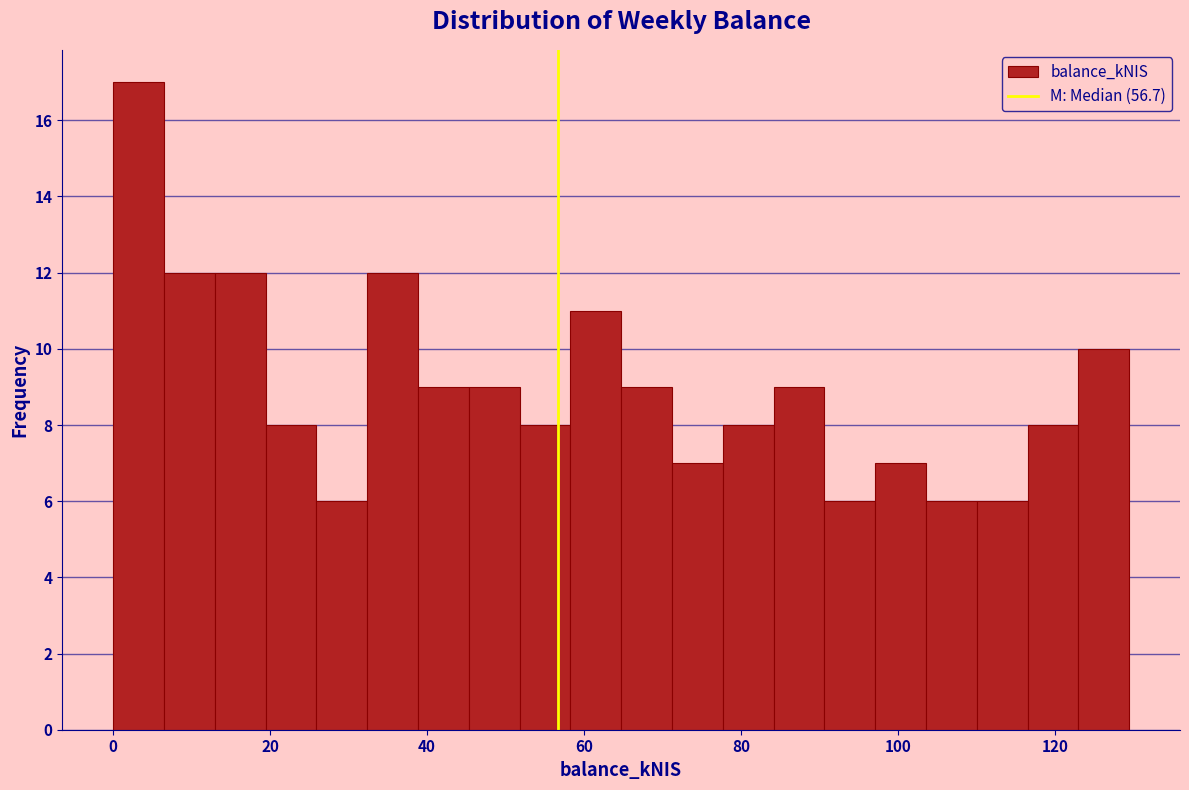

Read against the x-axis, roughly where is the centre of the tallest bar?

4